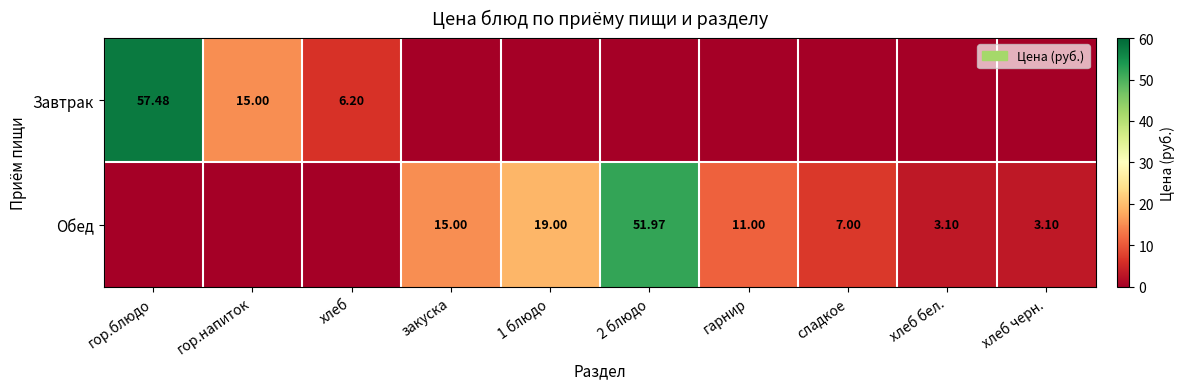

Is the value of Завтрак at гор.блюдо greater than the value of Обед at сладкое?

Yes